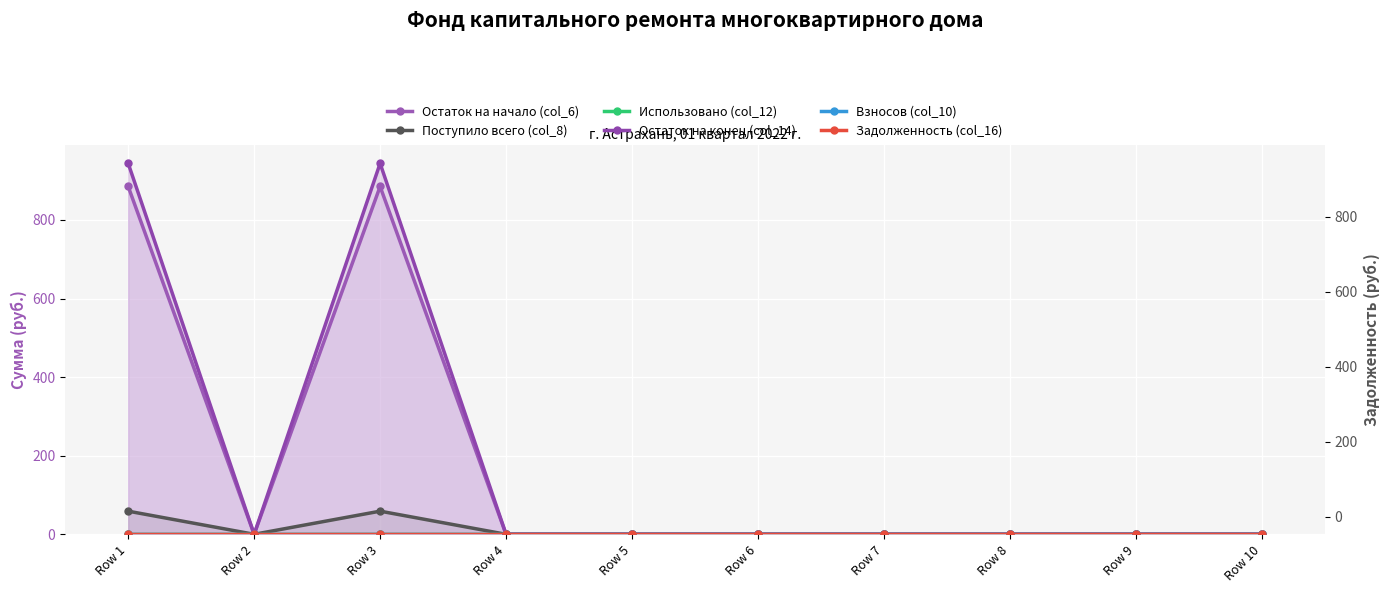

How many series are shown in this chart?

6